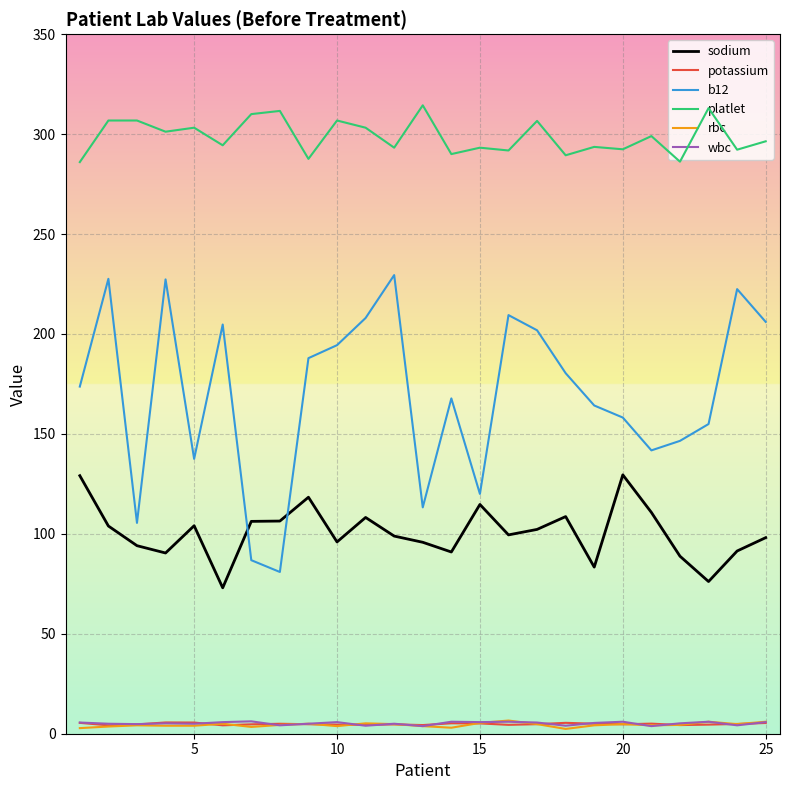

How many values in the sodium series are below 99?

12